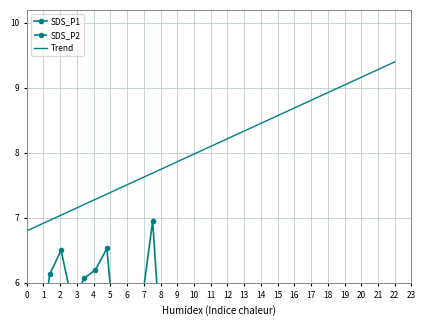

True or false: SDS_P1 and SDS_P2 intersect in this chart.

False